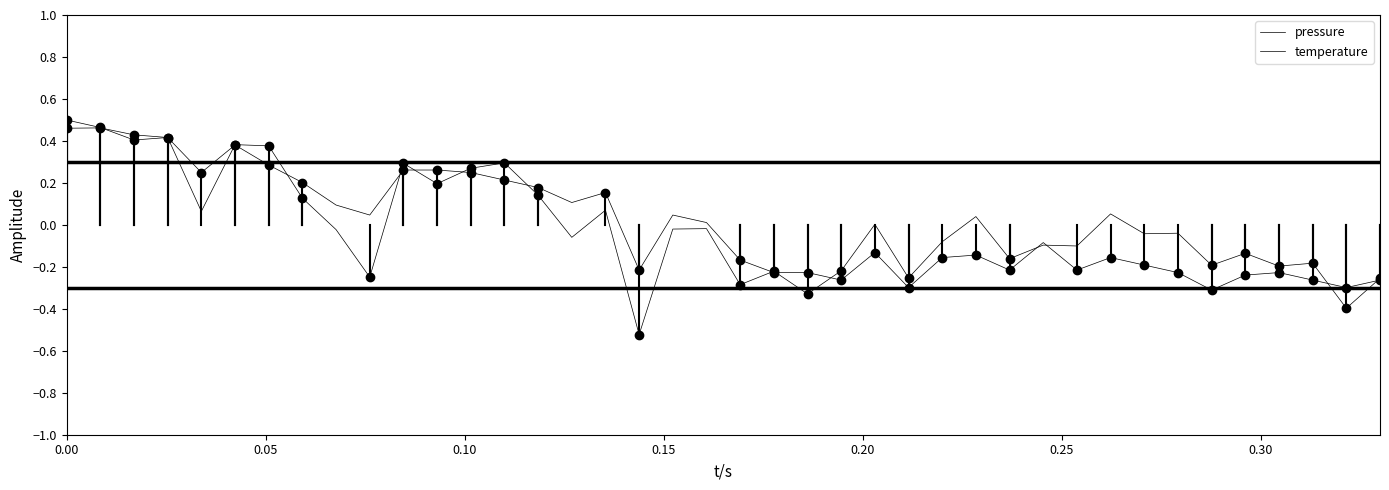

True or false: pressure and temperature intersect in this chart.

True